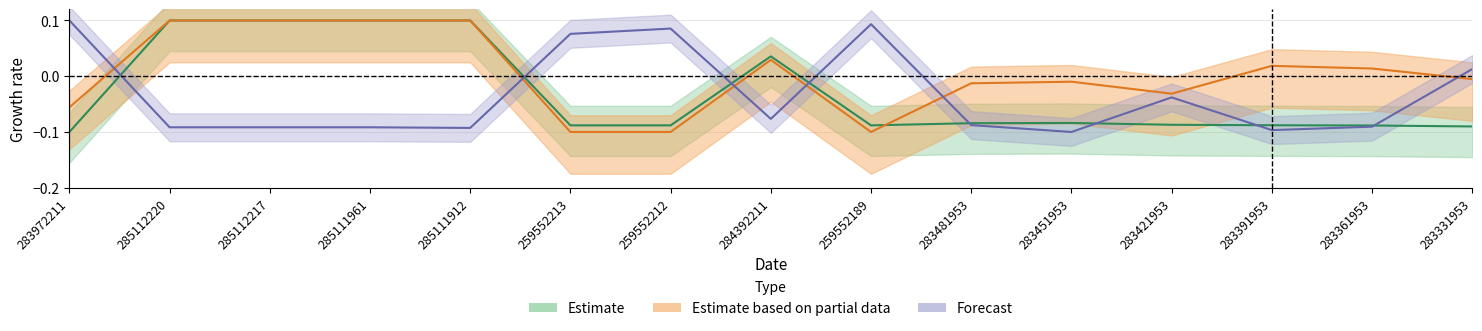

At which label does Залишок reach its minimum?

283451953